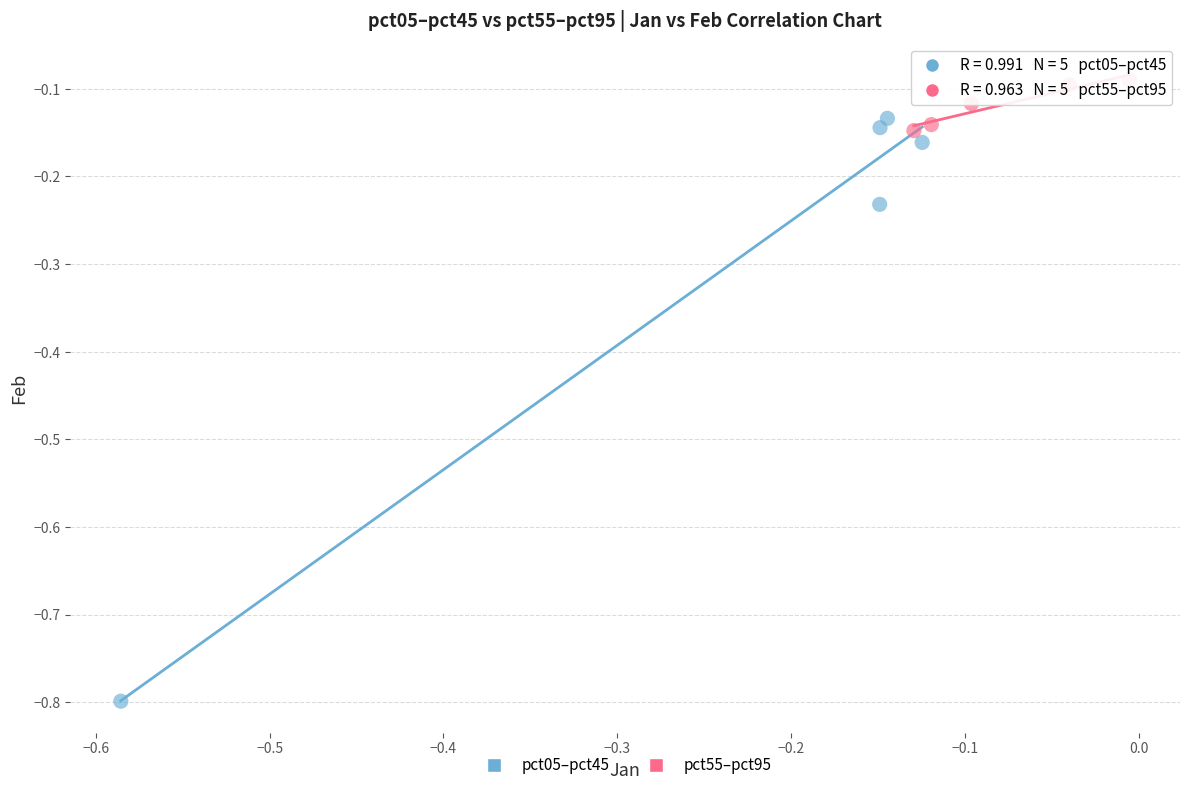

Which series has the largest Y range (max minus min)?

pct05–pct45